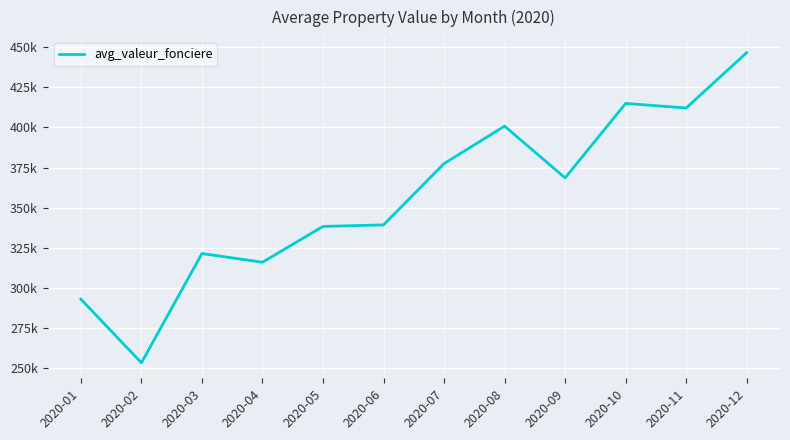

Which category has the lowest value across all series?

2020-02